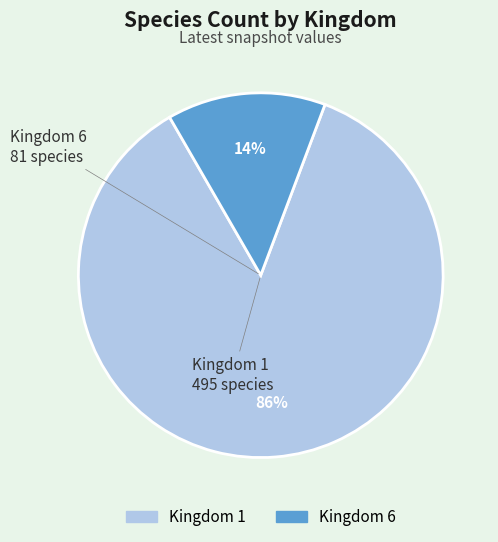

Approximately how many times larger is the value at Kingdom 1 compared to Kingdom 6?

6.1